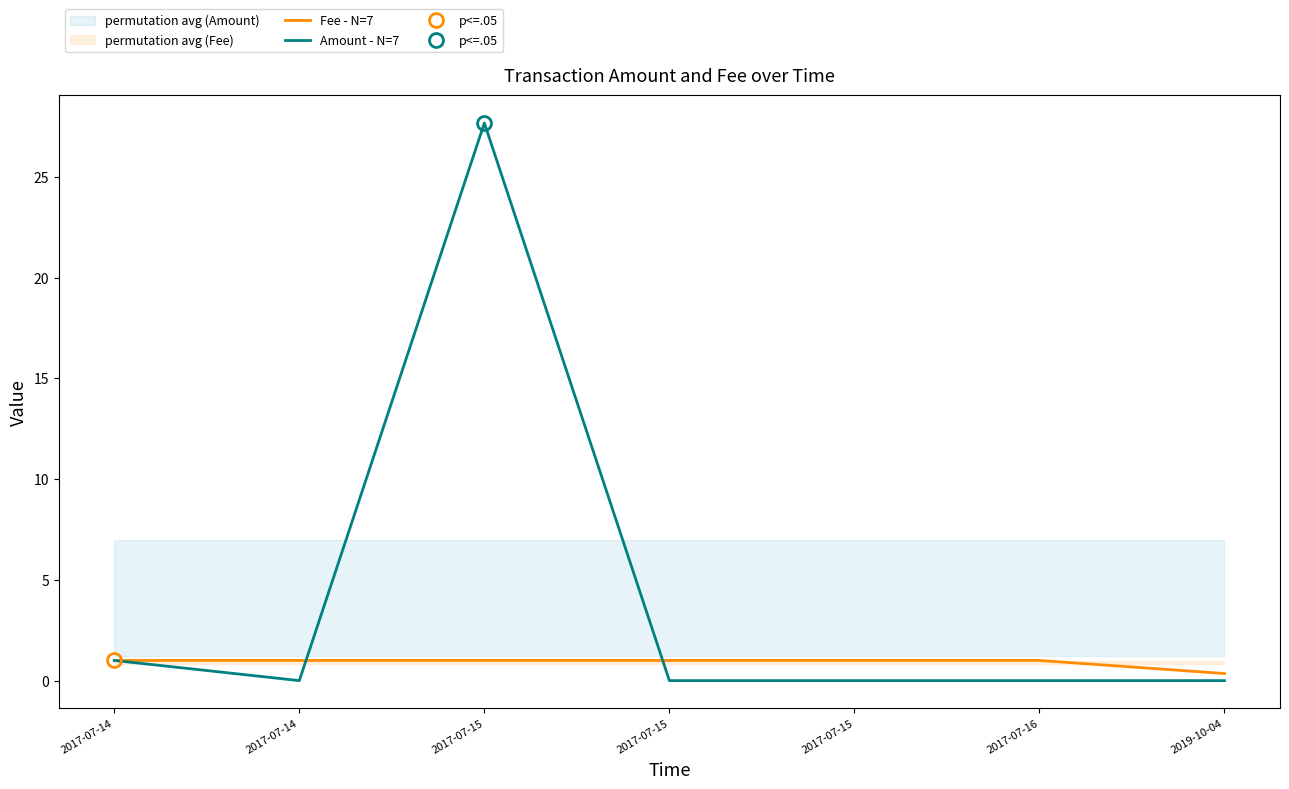

Does the chart display data point markers on the line(s)?

No